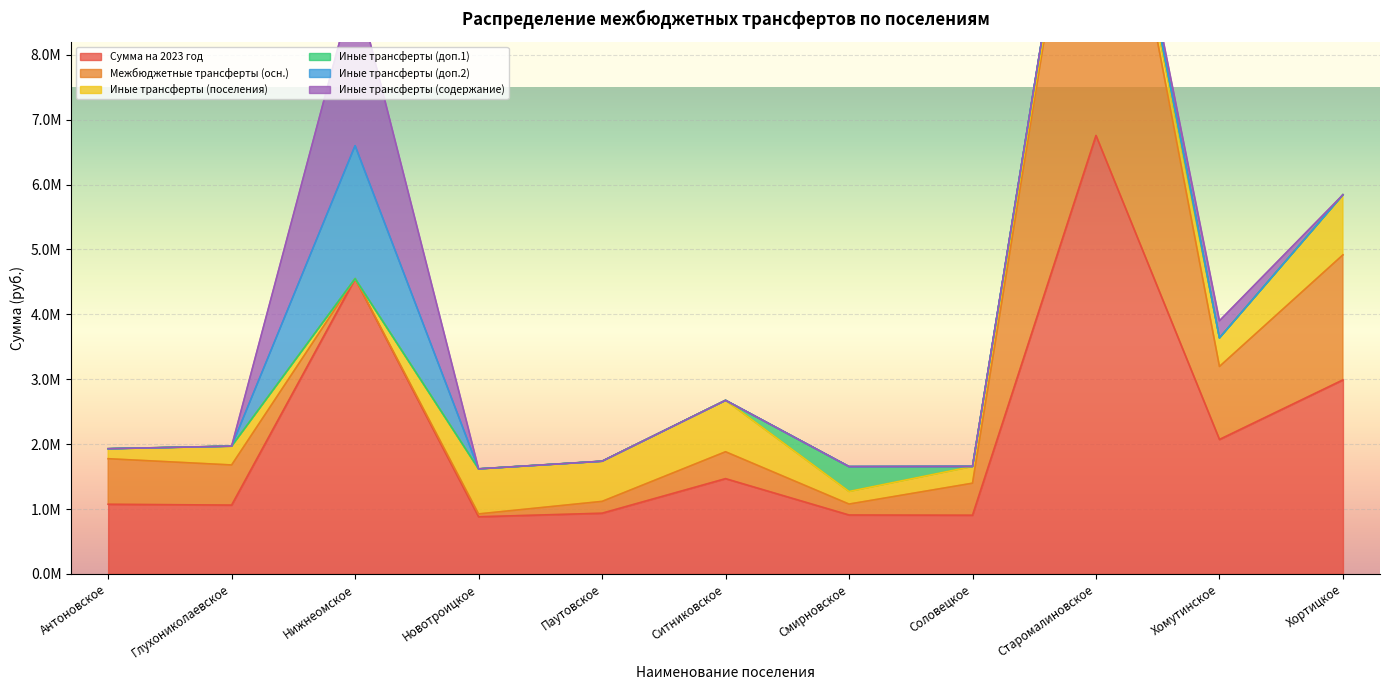

At which category is the sum across all series the highest?

Старомалиновское